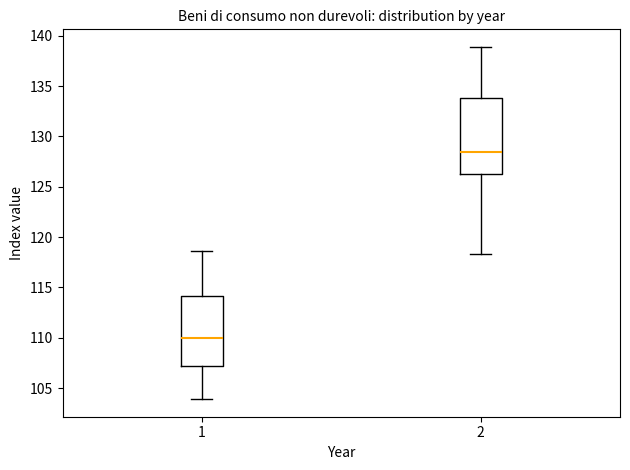

Comparing the boxes themselves (not the whiskers), which one is the tallest?

2